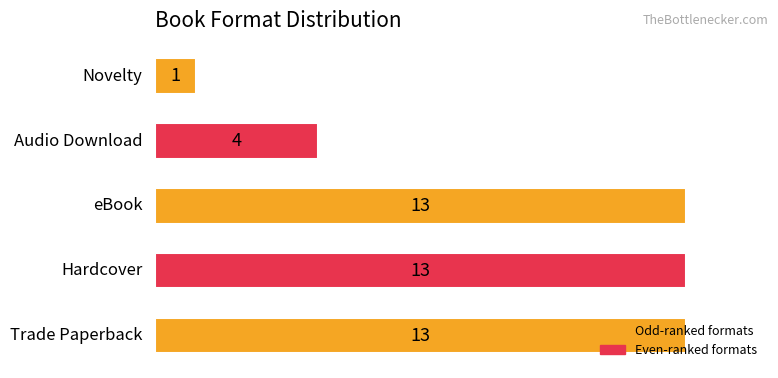

How many values are between 4 and 13?

4